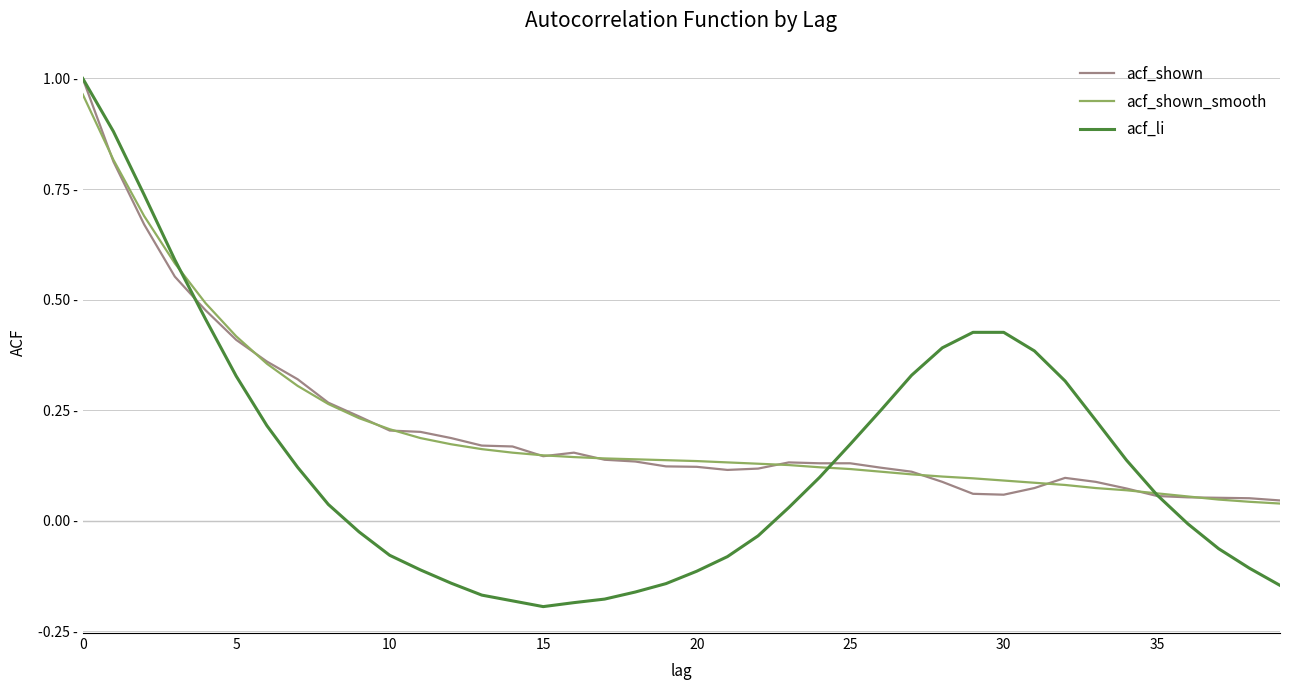

Which series ends up on top after the final intersection of acf_shown and acf_li?

acf_shown